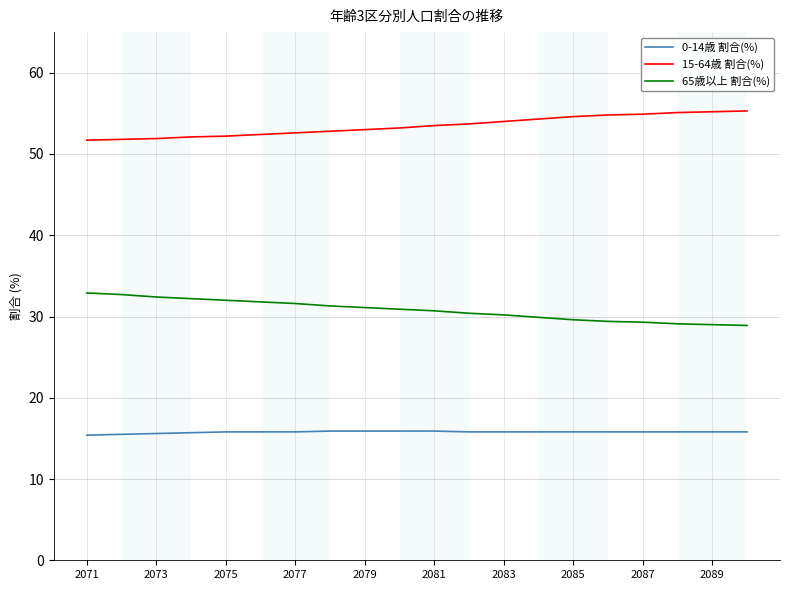

What is the greatest value displayed?

55.3